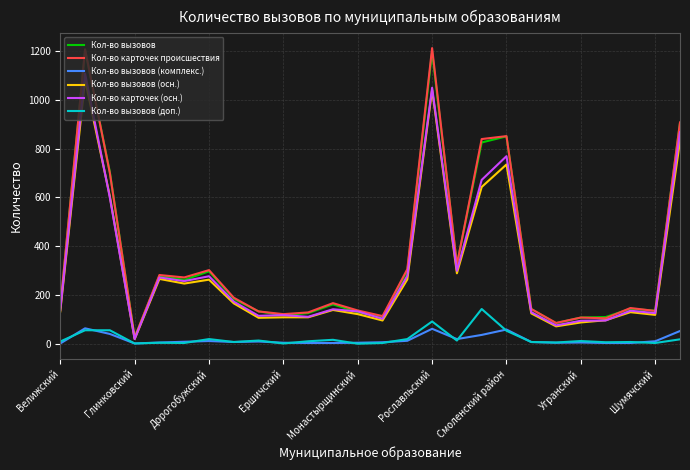

Which series has the largest range (max minus min)?

Кол-во карточек происшествия